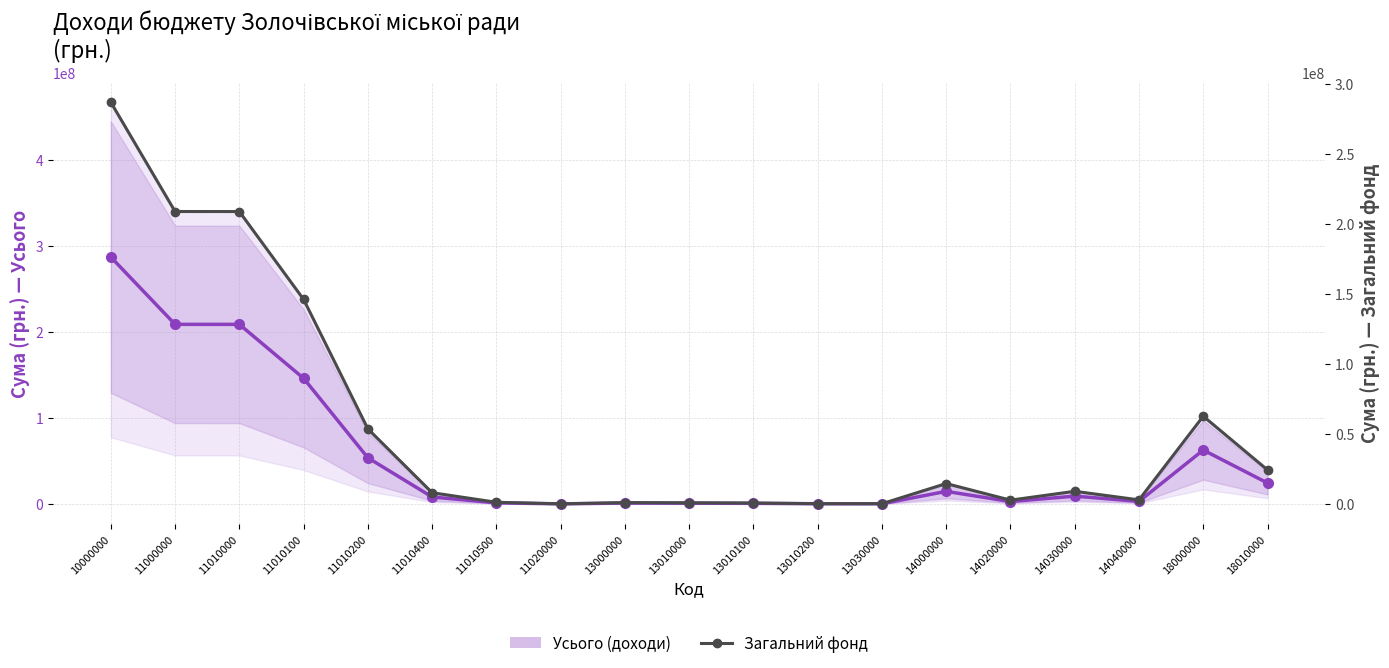

What is the difference between the second highest and minimum values in the Загальний фонд series?

209016772